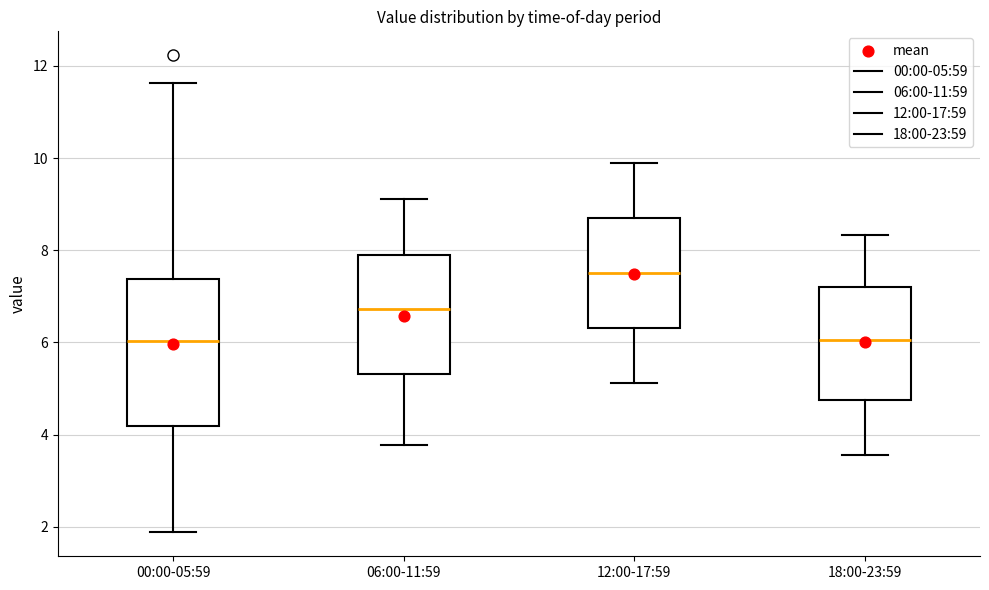

Which box is the tallest, from its lower edge to its upper edge?

00:00-05:59